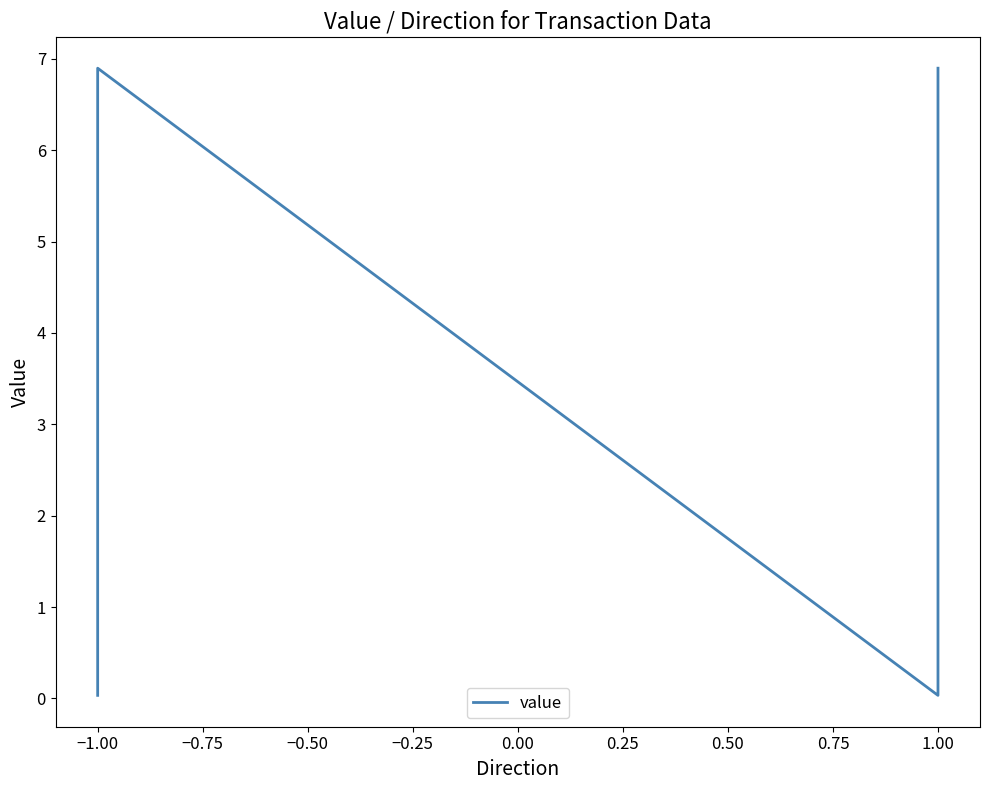

Does the chart display data point markers on the line(s)?

No